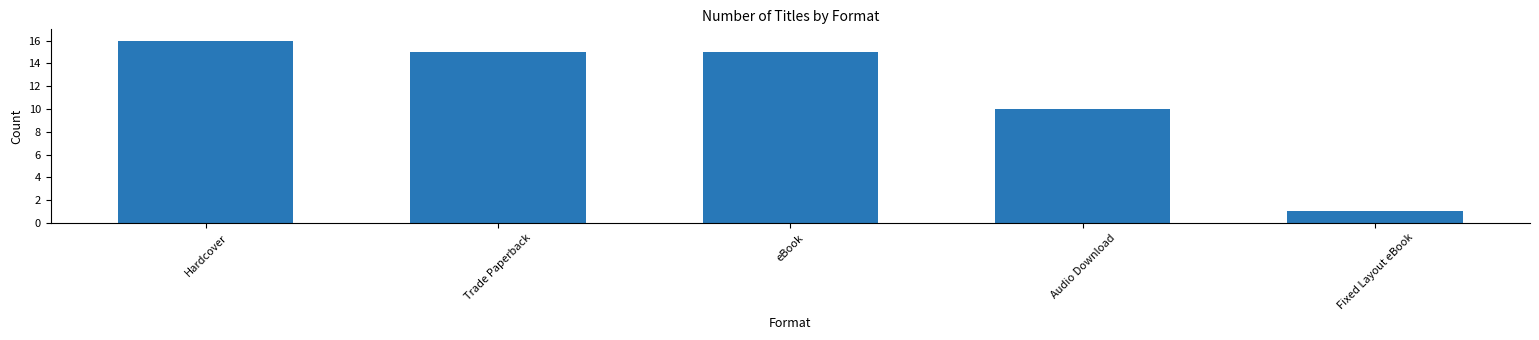

What is the change in value from Hardcover to eBook?

-1